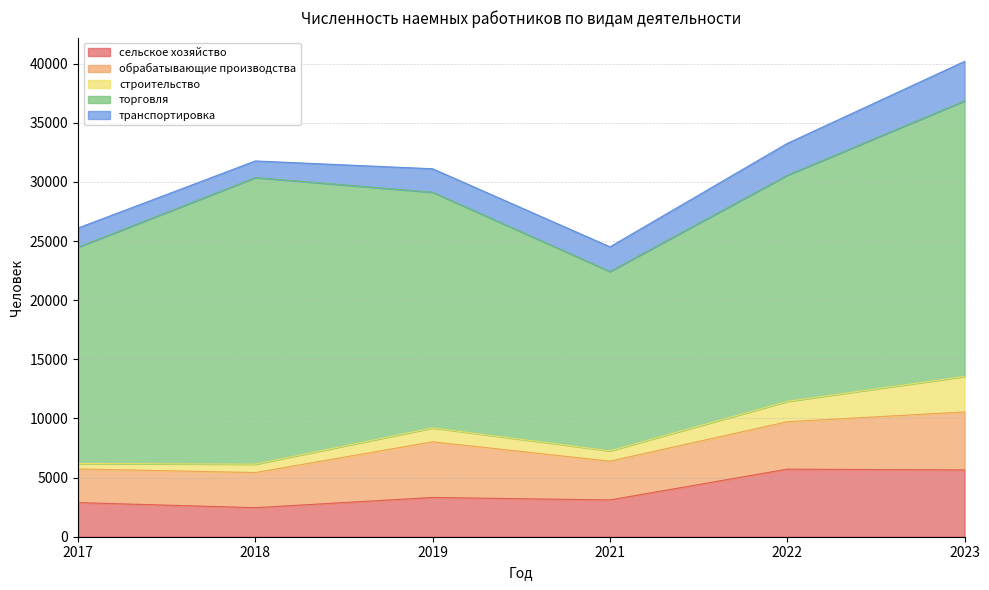

Reading left to right, list all the values displayed in this chart.

сельское хозяйство: 2883	2455	3319	3108	5713	5646
обрабатывающие производства: 2847	2969	4707	3279	4009	4905
строительство: 462	710	1173	876	1718	3002
торговля: 18285	24233	19928	15162	19122	23300
транспортировка: 1624	1405	1984	2085	2694	3339